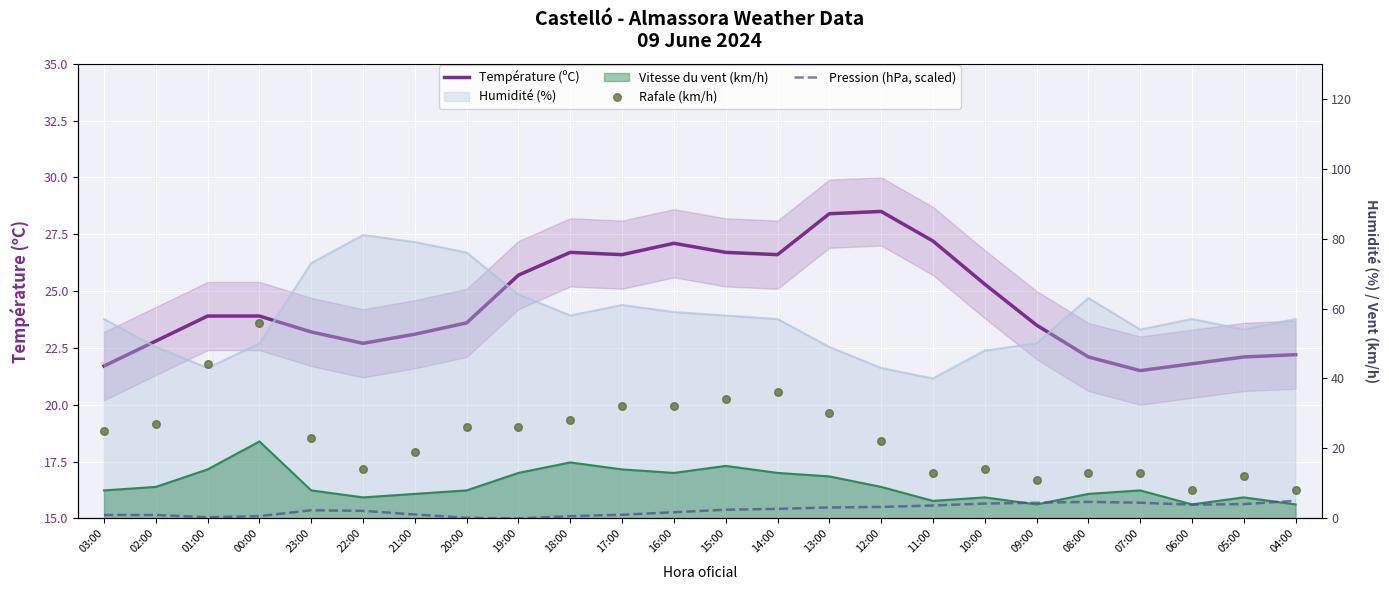

At which category is the sum across all series the highest?

00:00